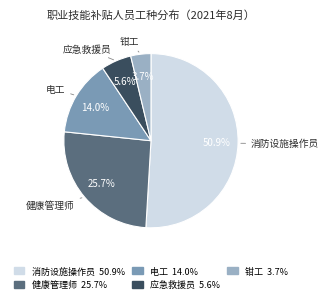

How many slices are in this pie chart?

5